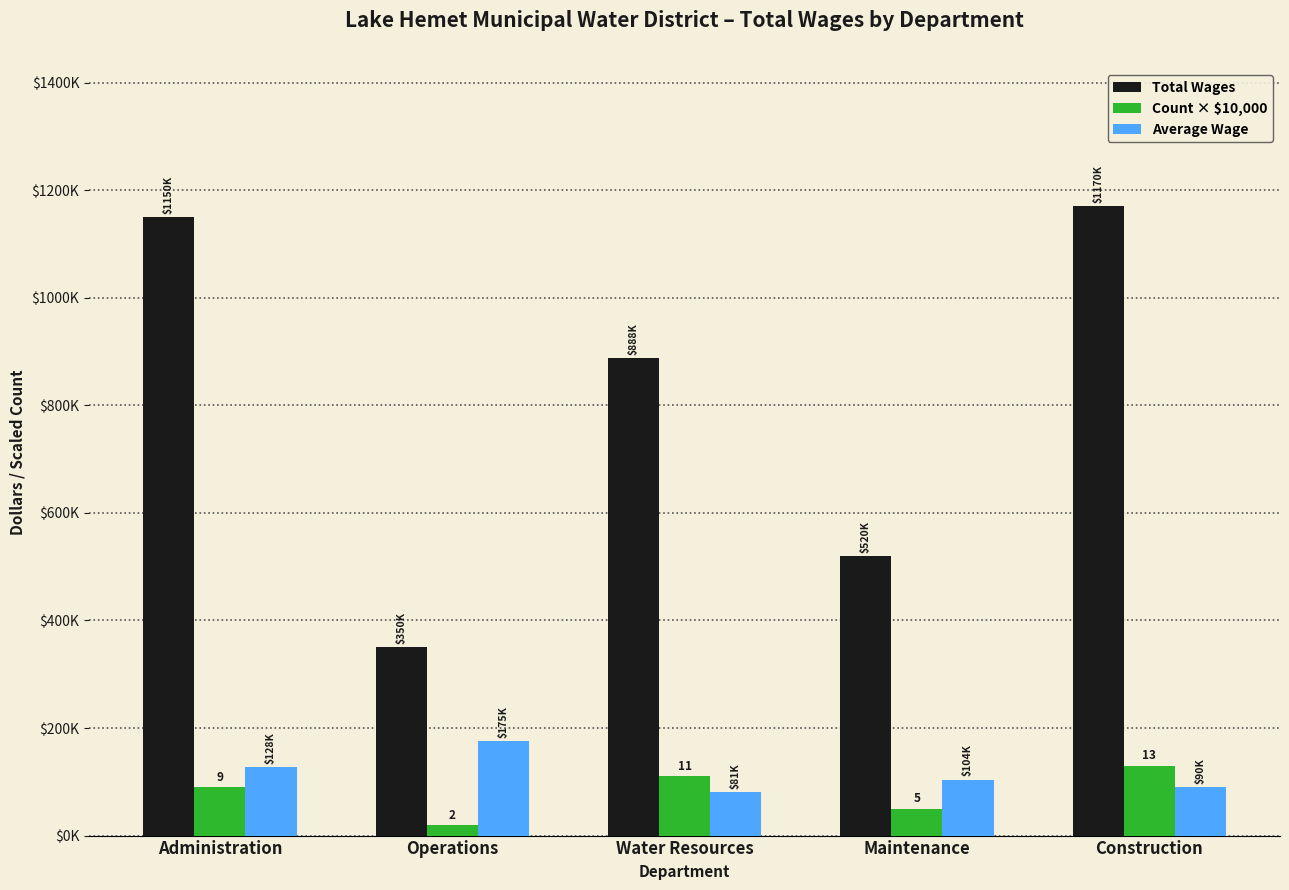

Does the chart contain any negative values?

No